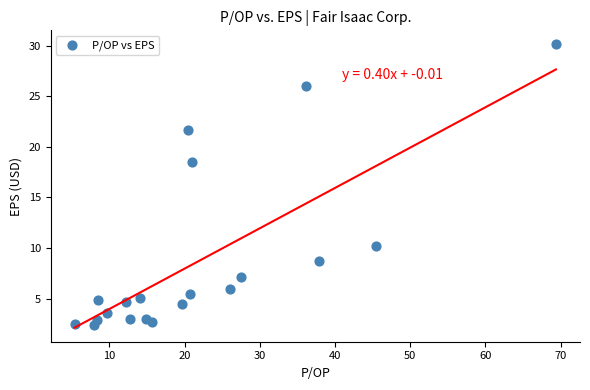

What Y value in the scatter plot is closest to 16?

18.5